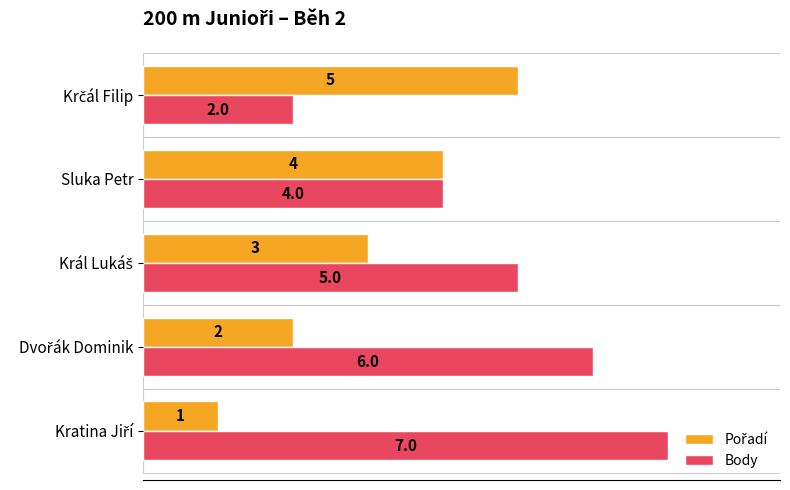

How many Body values are between 4 and 6?

3